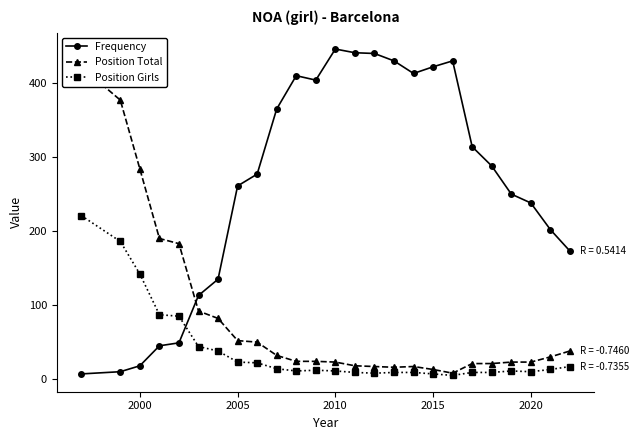

At which label is Frequency closest to 226?

2020